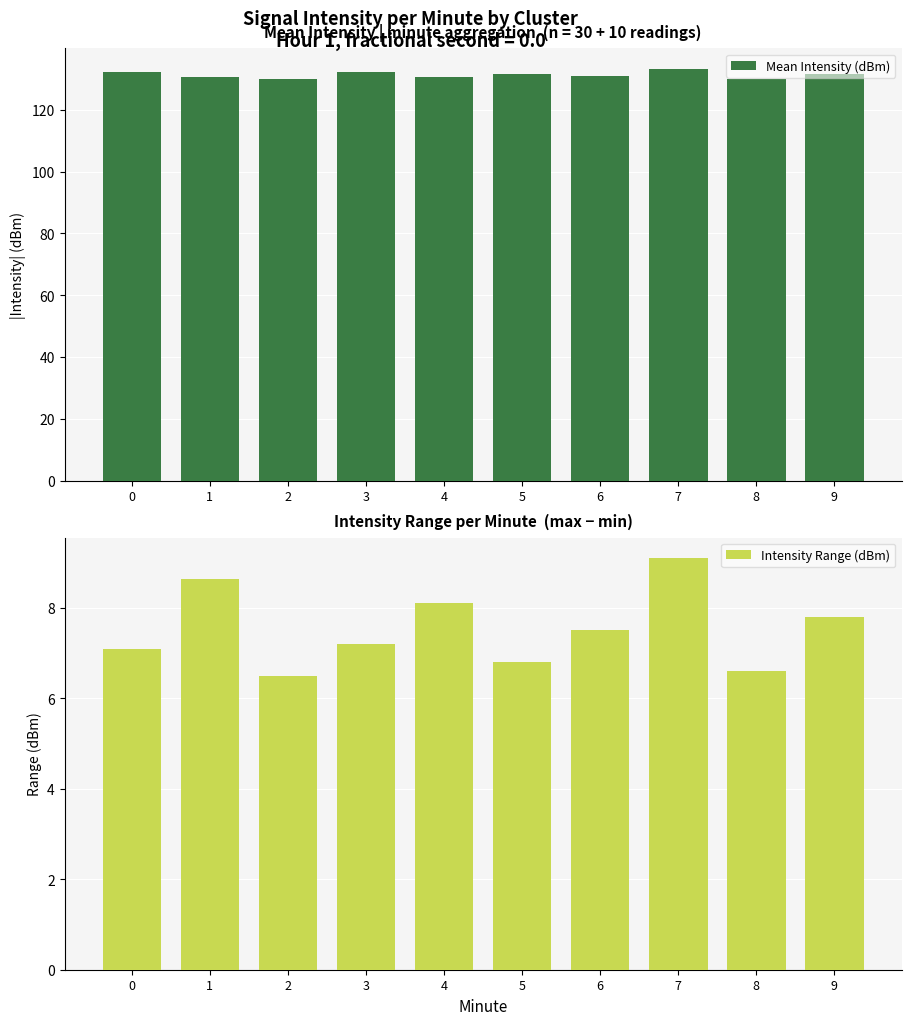

How many data points does each series have?

10